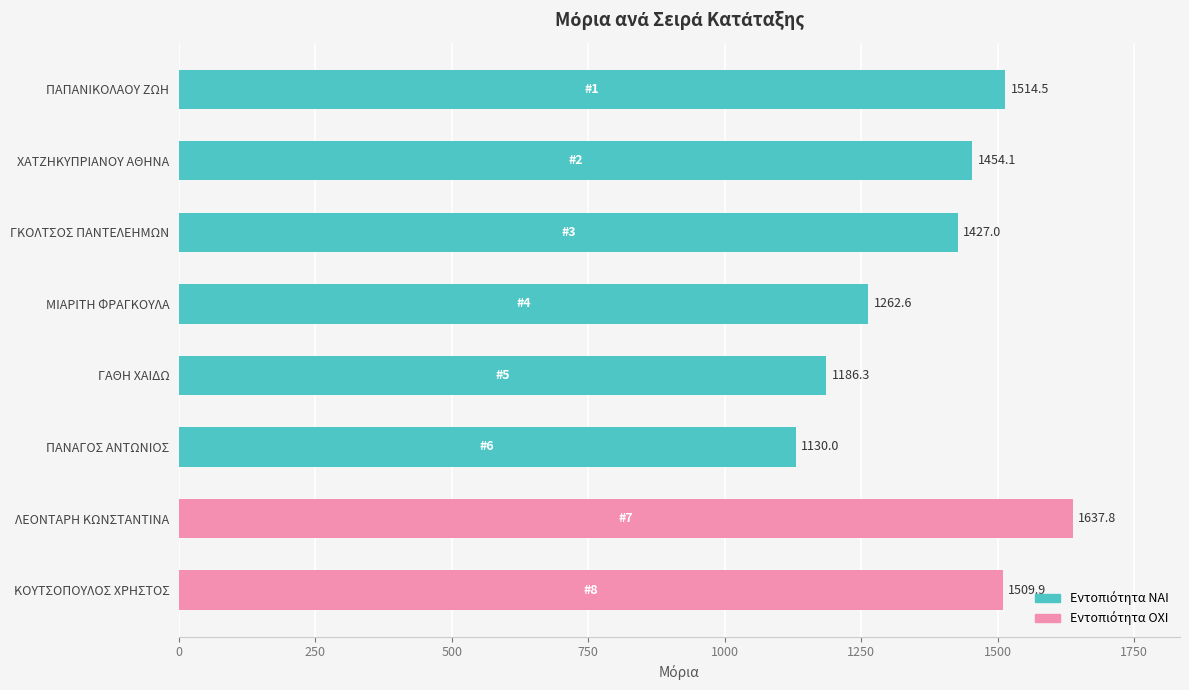

What is the change in value from 1 to 3?

-87.5